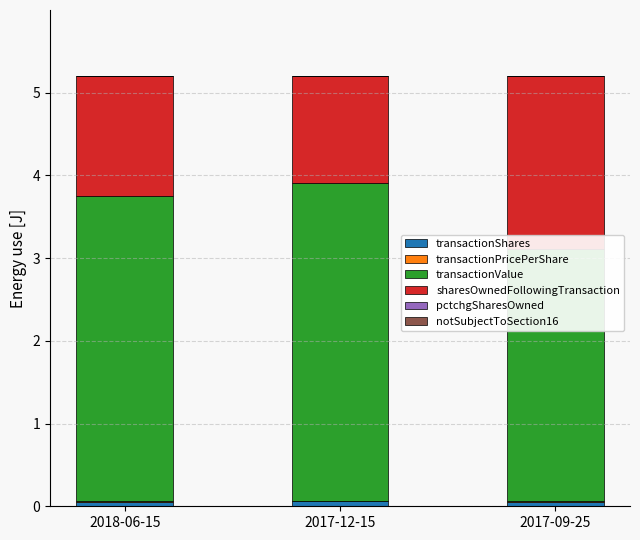

Which label corresponds to the largest value in the chart?

2017-12-15